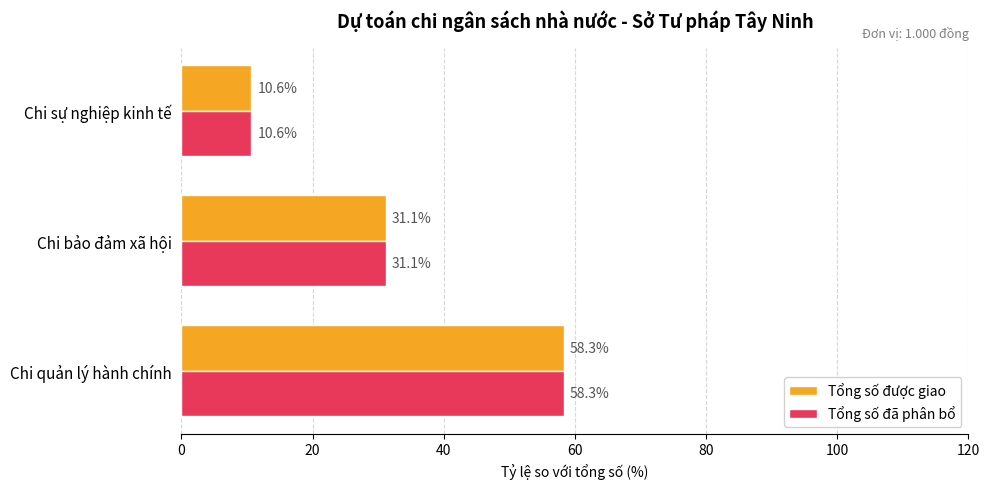

What is the average value of the Tổng số đã phân bổ series?

33.3